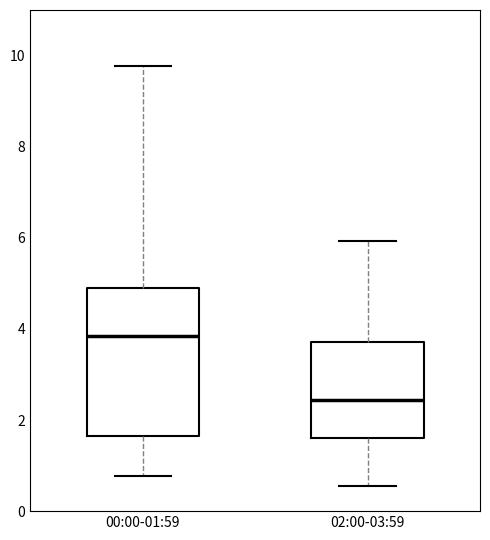

Which box's median line is the lowest?

02:00-03:59